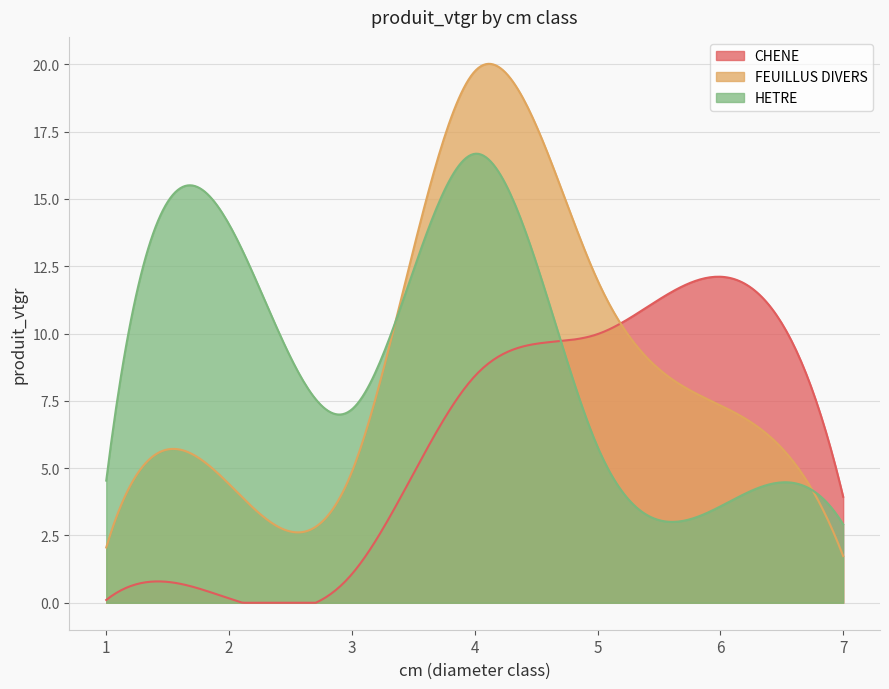

Reading left to right, list all the values displayed in this chart.

CHENE: 0.1	0.2	1.1	8.4	10.0	12.1	3.9
FEUILLUS DIVERS: 2.1	4.4	4.9	19.7	12.0	7.3	1.7
HETRE: 4.5	14.1	7.2	16.7	5.8	3.6	2.9